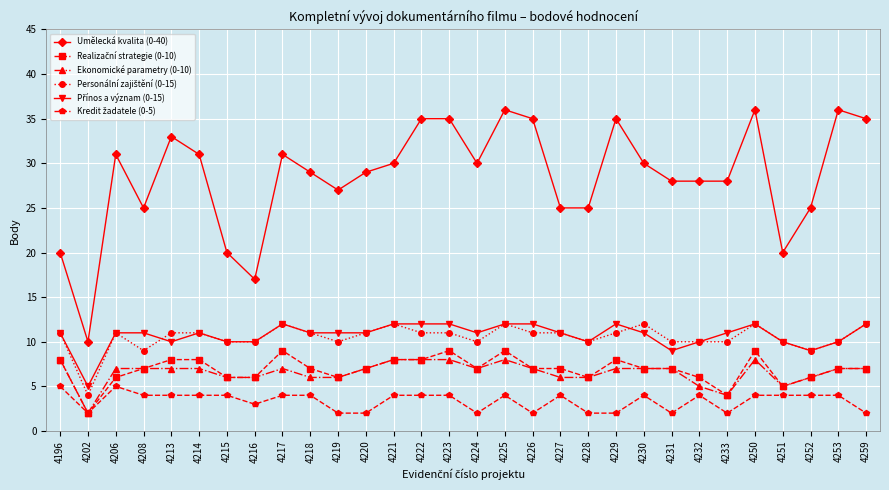

Which series has the widest spread of values?

Umělecká kvalita (0-40)